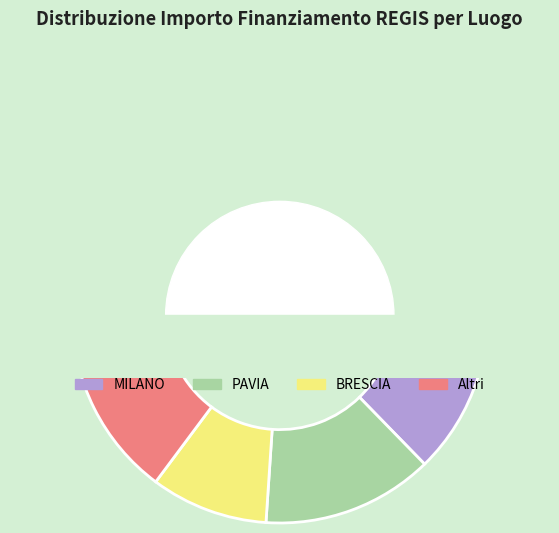

True or false: BERGAMO accounts for 1% of the total.

False